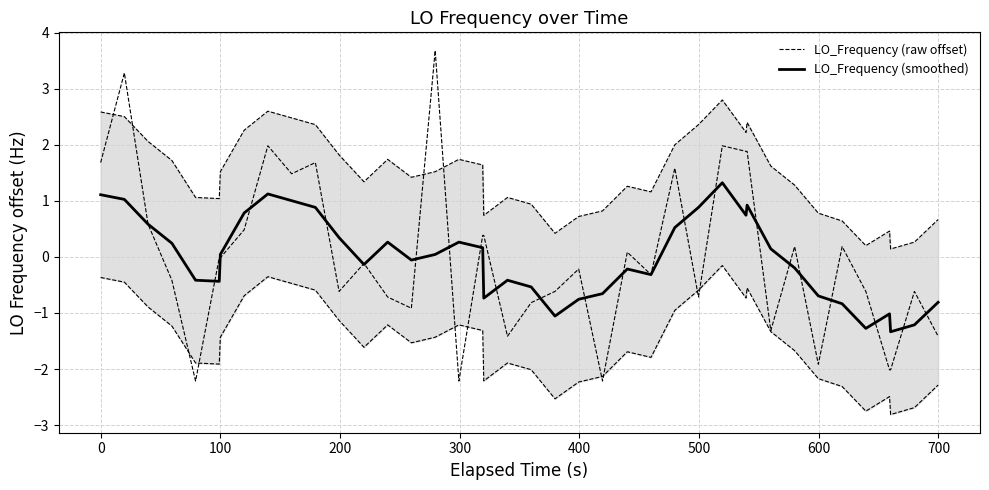

The value of LO_Frequency (smoothed) at 19 is -0.6. True or false?

False